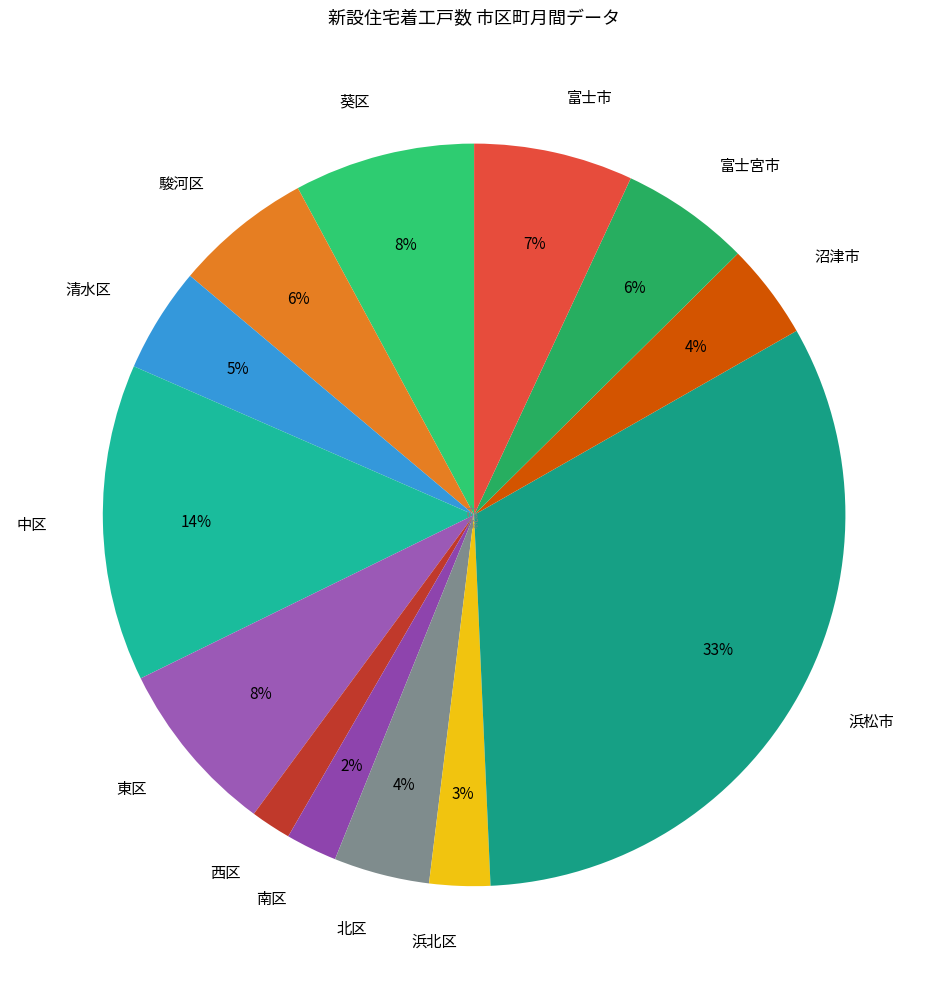

How many segments does this pie chart have?

13